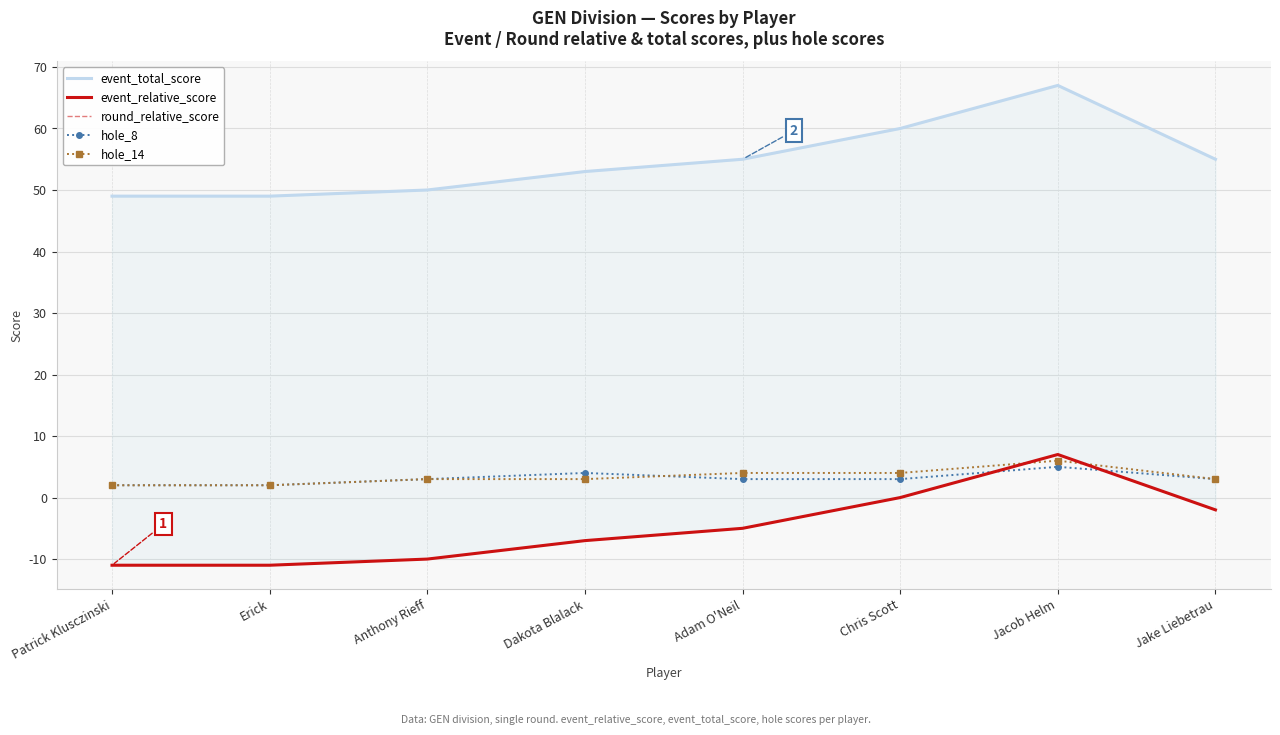

Reading right to left, transcribe all the data shown in this chart.

event_total_score: 55	67	60	55	53	50	49	49
event_relative_score: -2	7	0	-5	-7	-10	-11	-11
round_relative_score: -2	7	0	-5	-7	-10	-11	-11
hole_8: 3	5	3	3	4	3	2	2
hole_14: 3	6	4	4	3	3	2	2